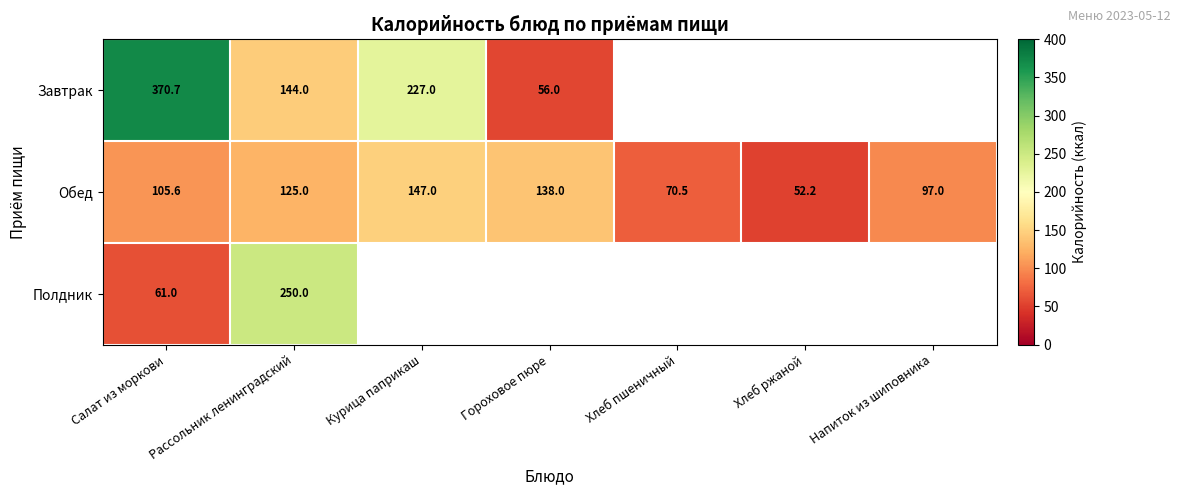

What is the sum of the Завтрак values at Салат из моркови and Гороховое пюре?

426.7